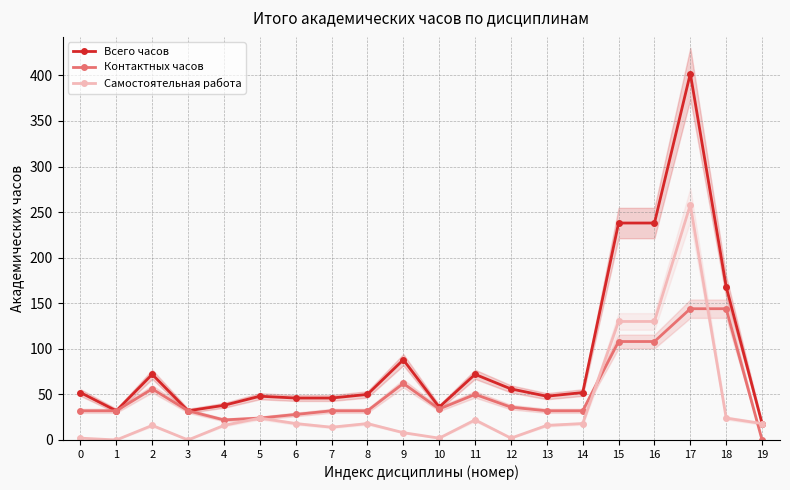

Rank the series at 8 from highest to lowest value.

Всего часов, Контактных часов, Самостоятельная работа